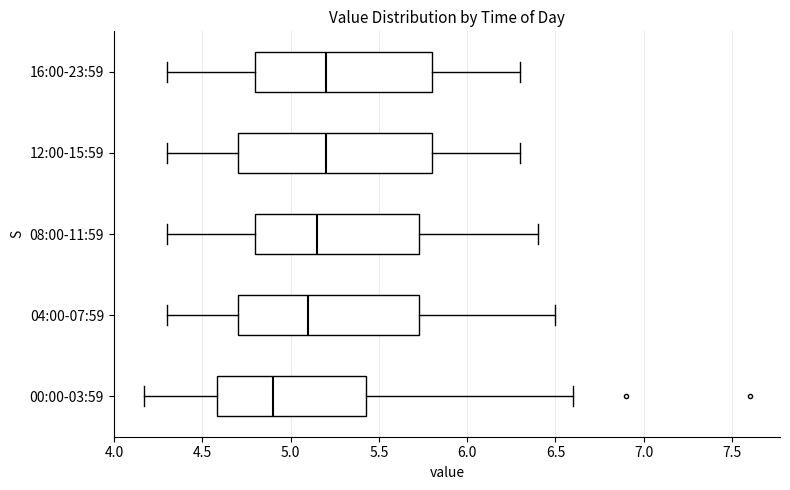

Which box is the widest, from its left edge to its right edge?

12:00-15:59